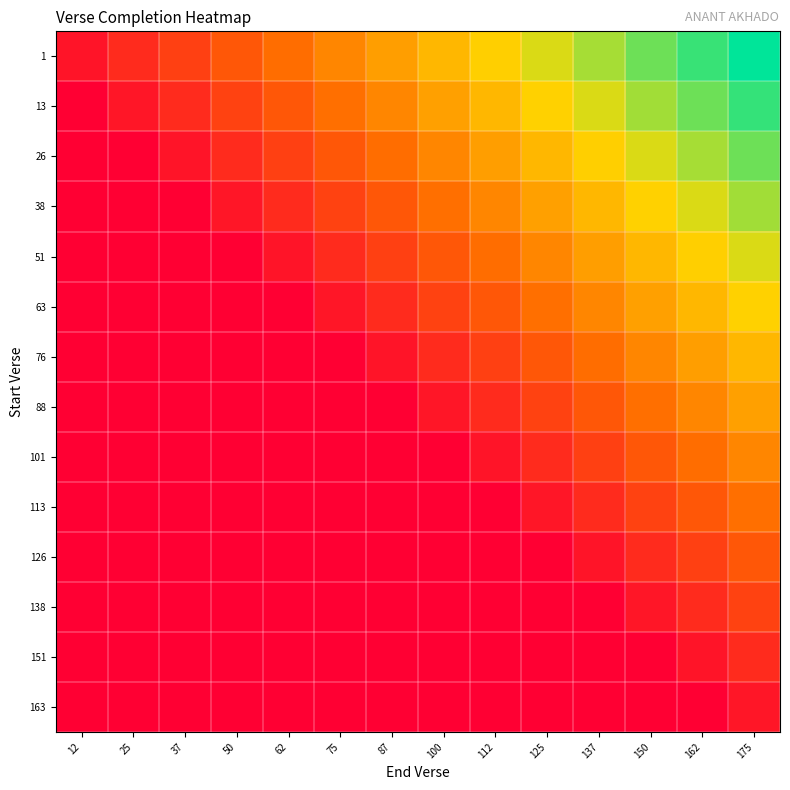

Between 12 and 137, which series saw the biggest shift?

13